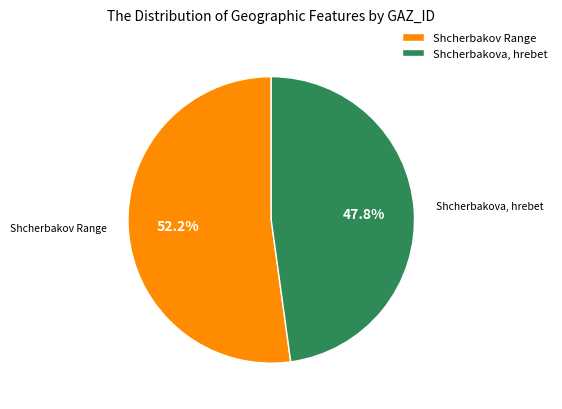

To the nearest percent, what is the average slice percentage?

50%